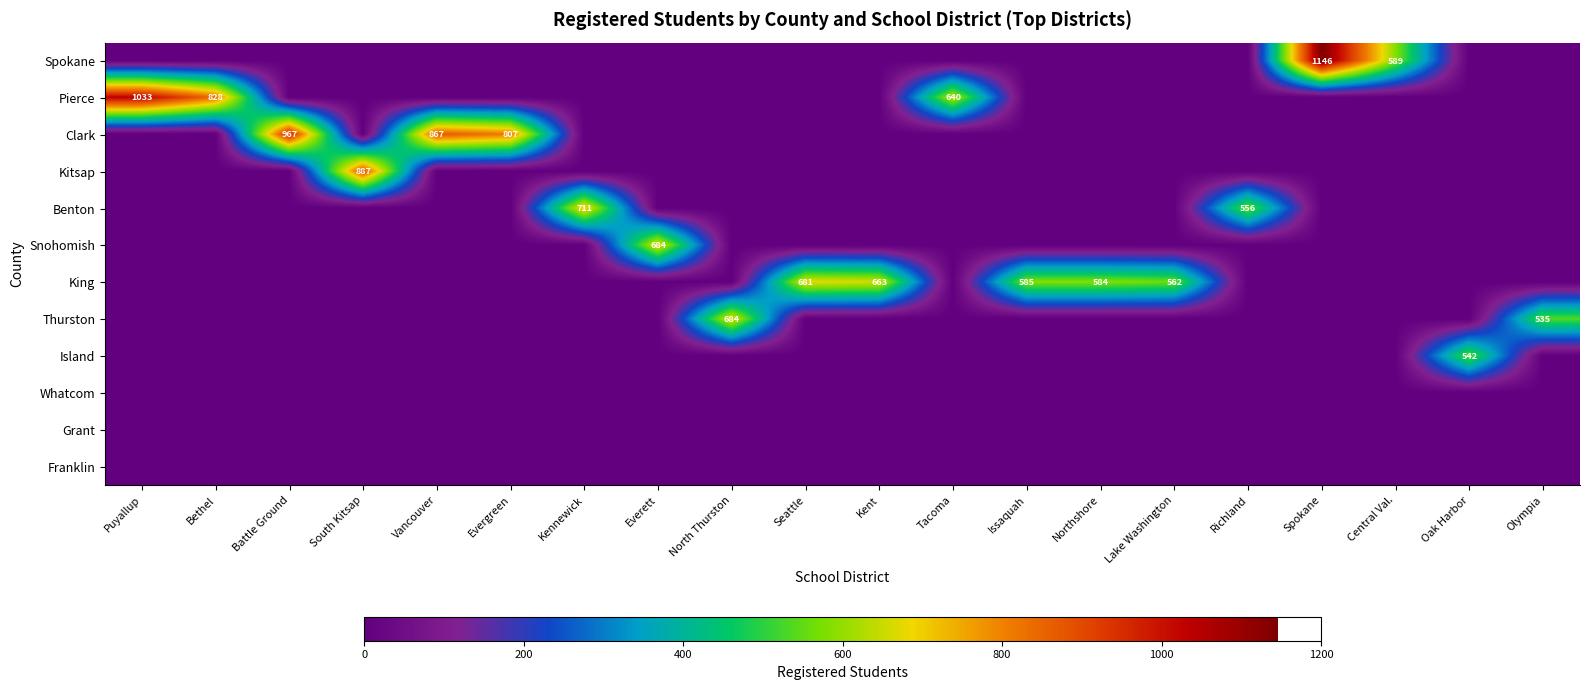

The Pierce series shows 640 at Tacoma. True or false?

True